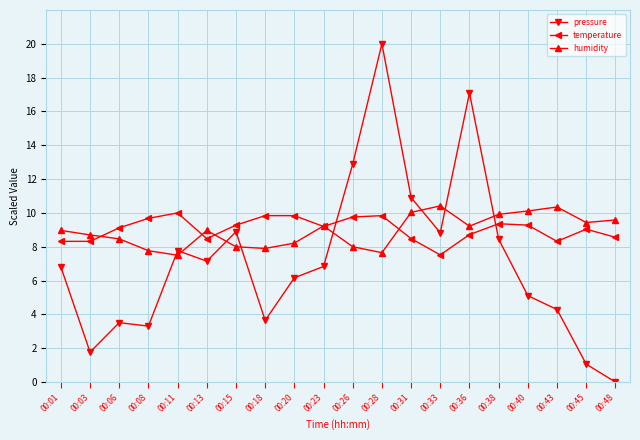

Is the value of temperature at 00:20 greater than the value of humidity at 00:40?

No